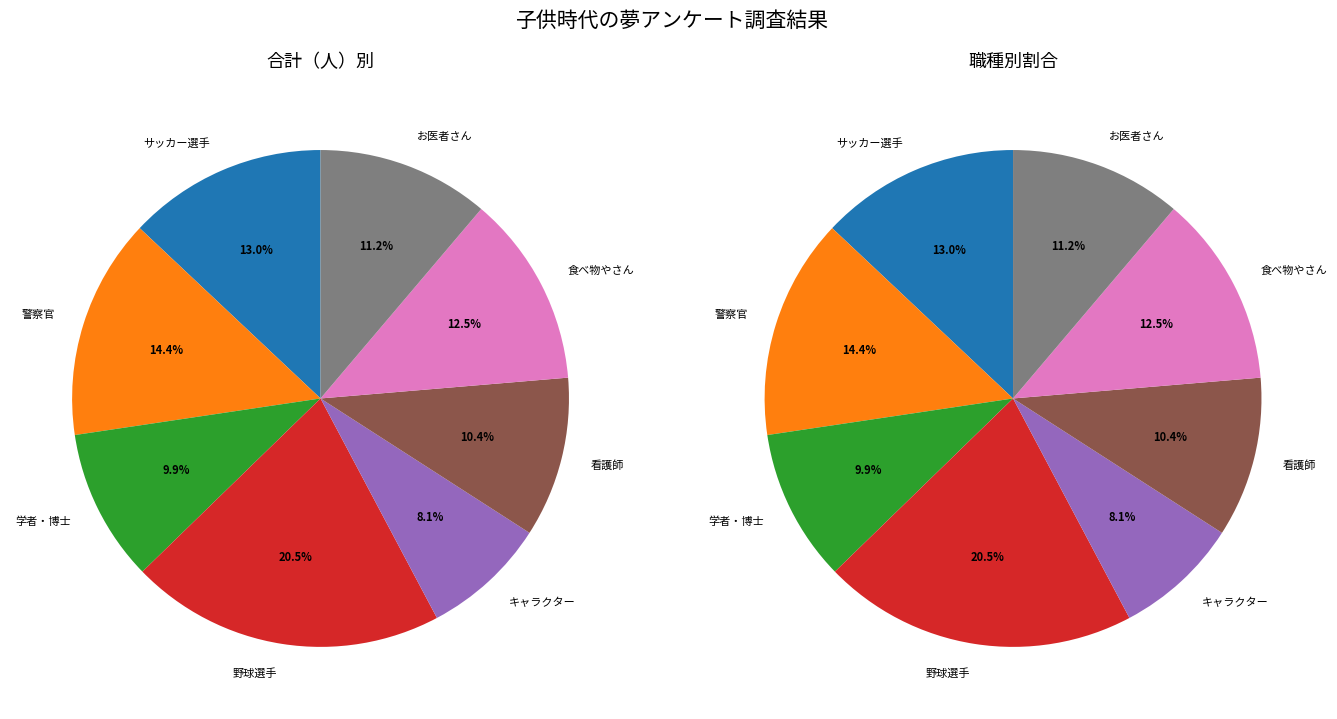

How many segments does this pie chart have?

8